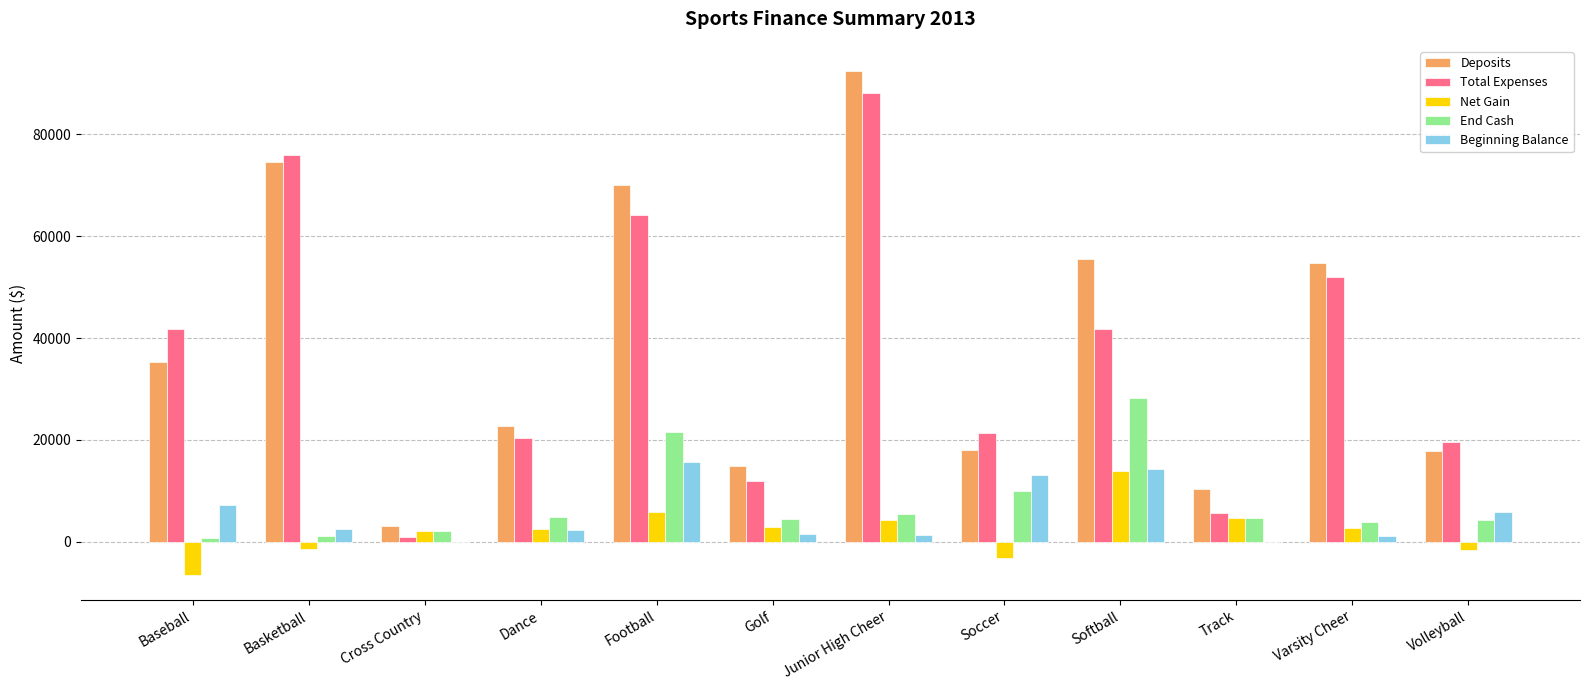

What is the sum of all Total Expenses values?

443316.8